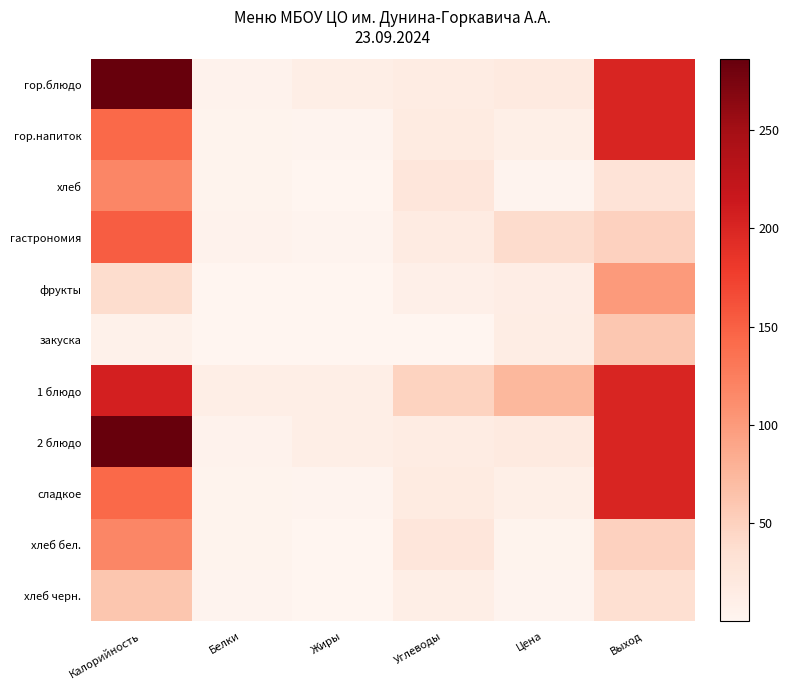

Reading left to right, what are all the values shown in this chart?

гор.блюдо: Калорийность=286.0	Белки=5.3	Жиры=11.7	Углеводы=15.0	Цена=18.1	Выход=200.0
гор.напиток: Калорийность=144.0	Белки=3.6	Жиры=3.3	Углеводы=17.0	Цена=10.6	Выход=200.0
хлеб: Калорийность=117.5	Белки=3.8	Жиры=0.4	Углеводы=24.6	Цена=2.2	Выход=30.0
гастрономия: Калорийность=153.0	Белки=5.0	Жиры=3.0	Углеводы=16.0	Цена=39.4	Выход=50.0
фрукты: Калорийность=38.0	Белки=0.6	Жиры=0.6	Углеводы=10.0	Цена=12.7	Выход=100.0
закуска: Калорийность=7.8	Белки=0.5	Жиры=0.0	Углеводы=0.0	Цена=14.4	Выход=60.0
1 блюдо: Калорийность=206.0	Белки=12.0	Жиры=12.0	Углеводы=49.0	Цена=74.6	Выход=200.0
2 блюдо: Калорийность=286.0	Белки=5.3	Жиры=11.7	Углеводы=15.0	Цена=18.1	Выход=200.0
сладкое: Калорийность=144.0	Белки=3.6	Жиры=3.3	Углеводы=17.0	Цена=10.6	Выход=200.0
хлеб бел.: Калорийность=117.5	Белки=3.8	Жиры=0.4	Углеводы=24.6	Цена=3.8	Выход=50.0
хлеб черн.: Калорийность=60.9	Белки=2.3	Жиры=0.4	Углеводы=11.7	Цена=2.6	Выход=35.0